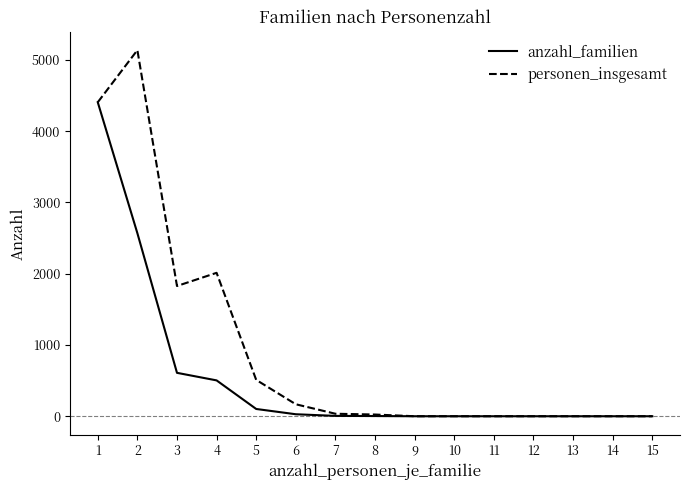

At which category is the sum across all series the highest?

1